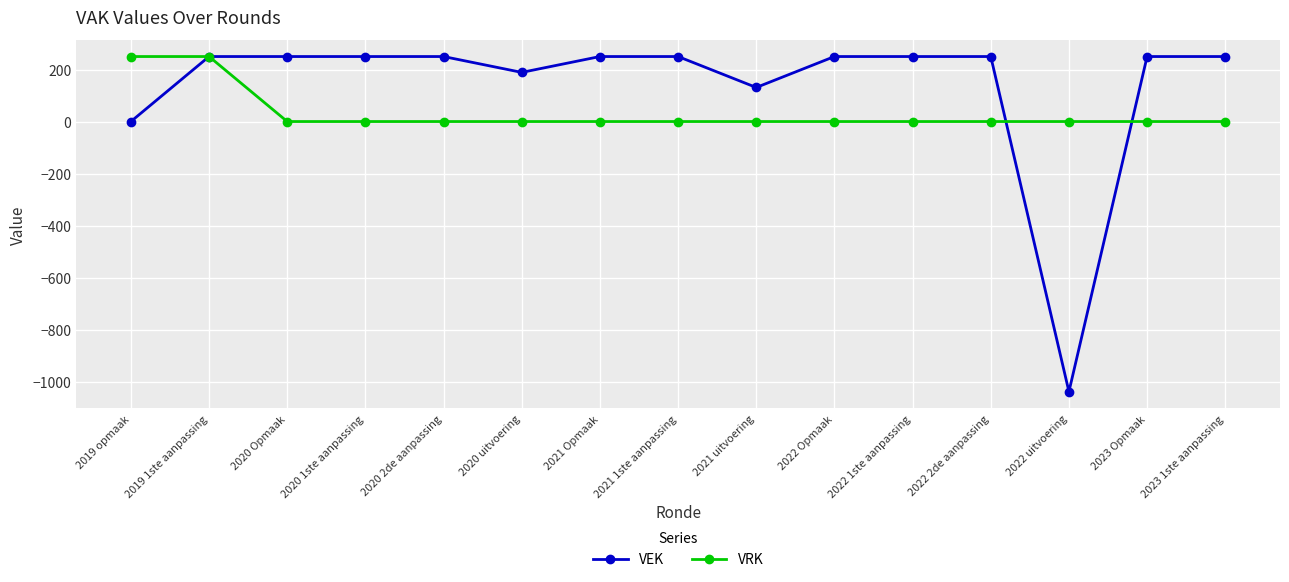

What is the difference between the second highest and second lowest values in the VEK series?

250